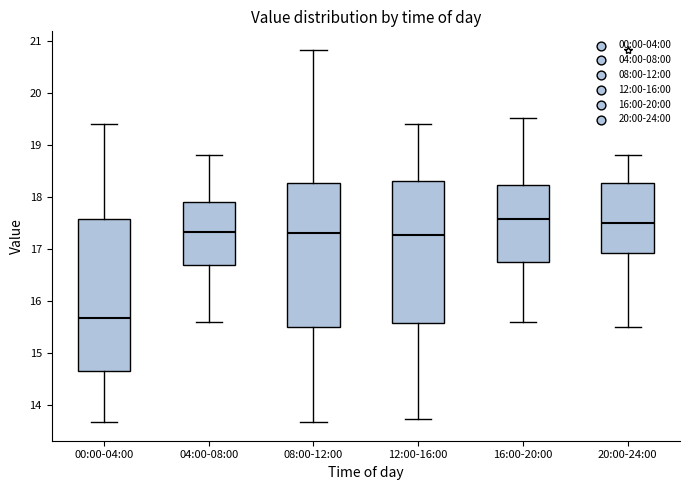

Where does the median line of the box for 04:00-08:00 sit on the y-axis? The values are not printed on the chart, so give them approximately, as read against the axis.

17.3